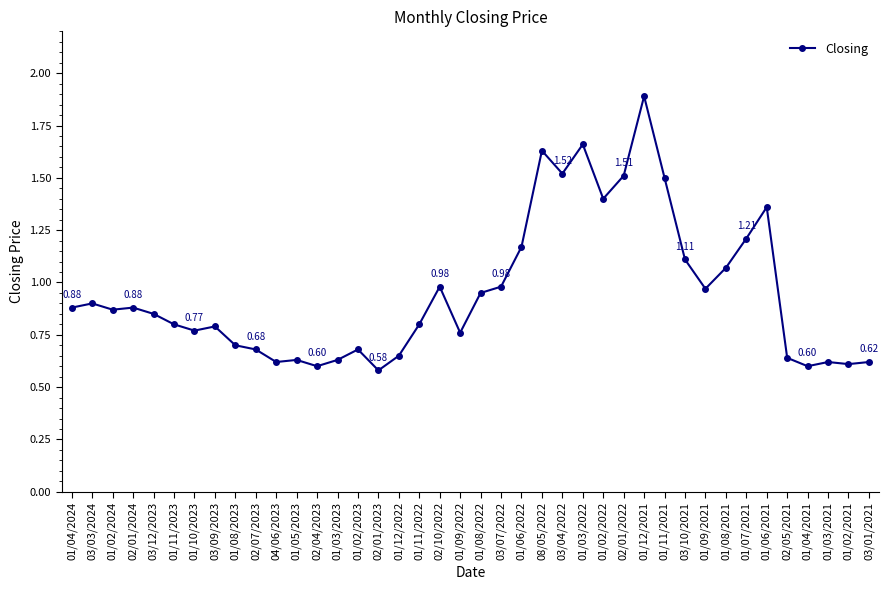

True or false: there are more than 1 points higher than both neighbors.

True